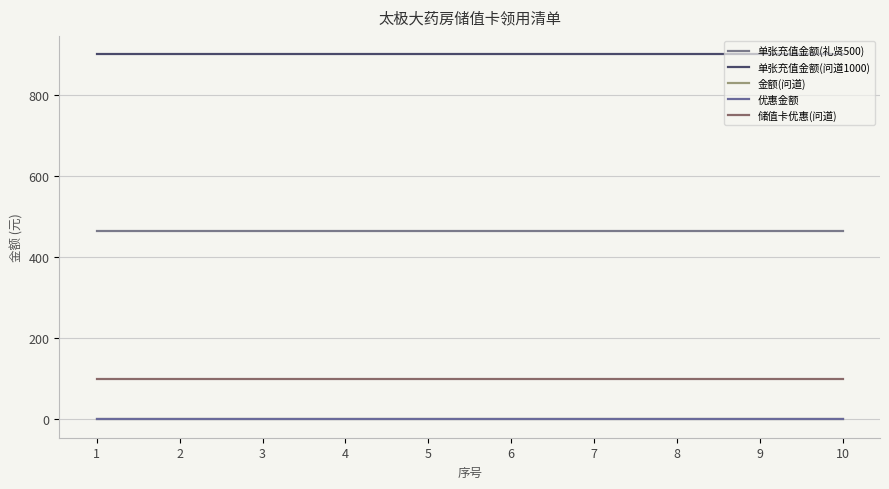

At which category is the sum across all series the highest?

1